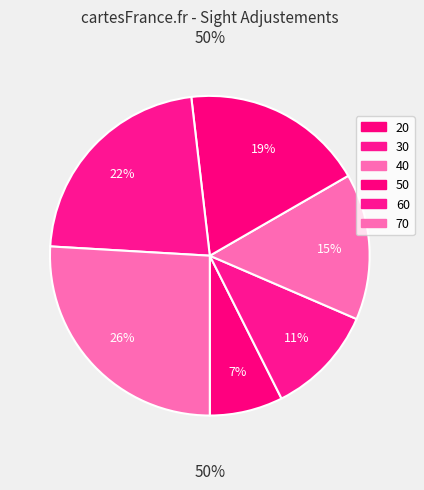

What percentage is the 60 slice, to the nearest percent?

22%